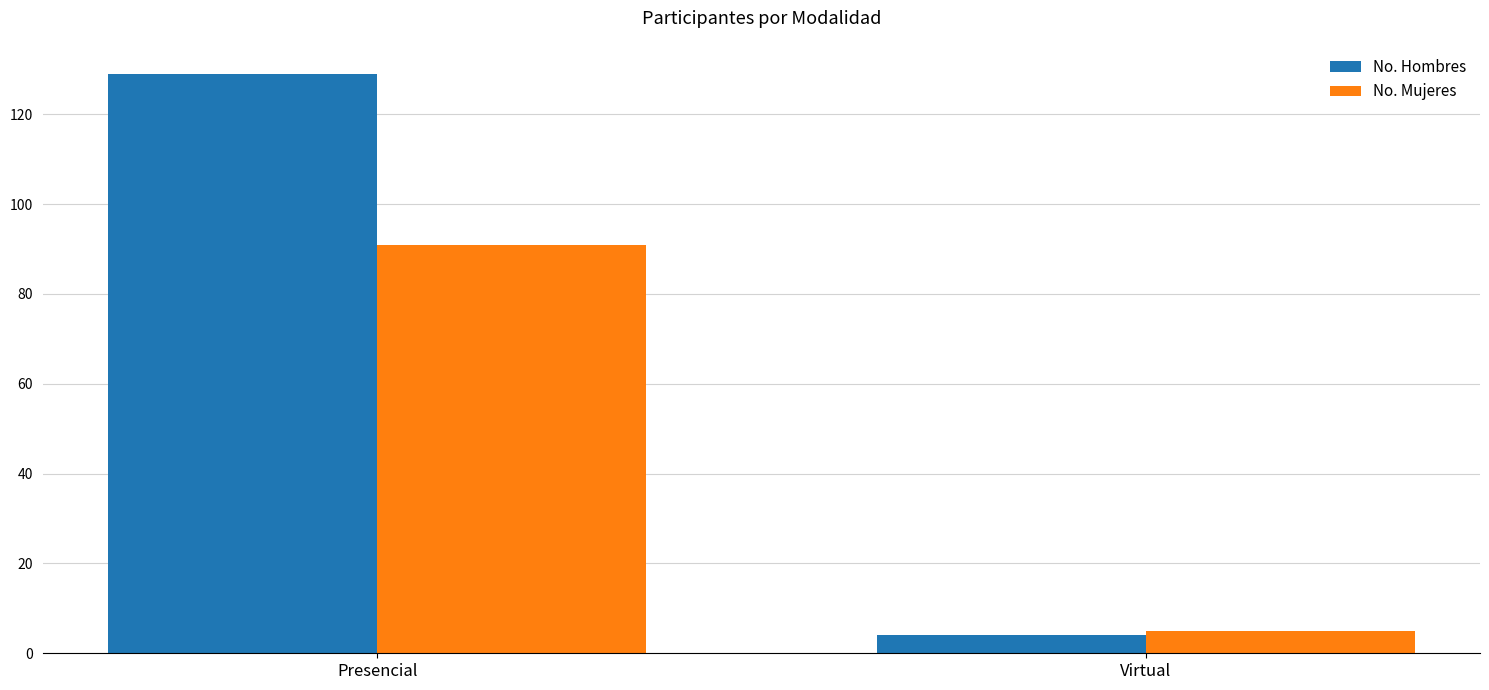

What is the difference between the highest and lowest values at Virtual?

1